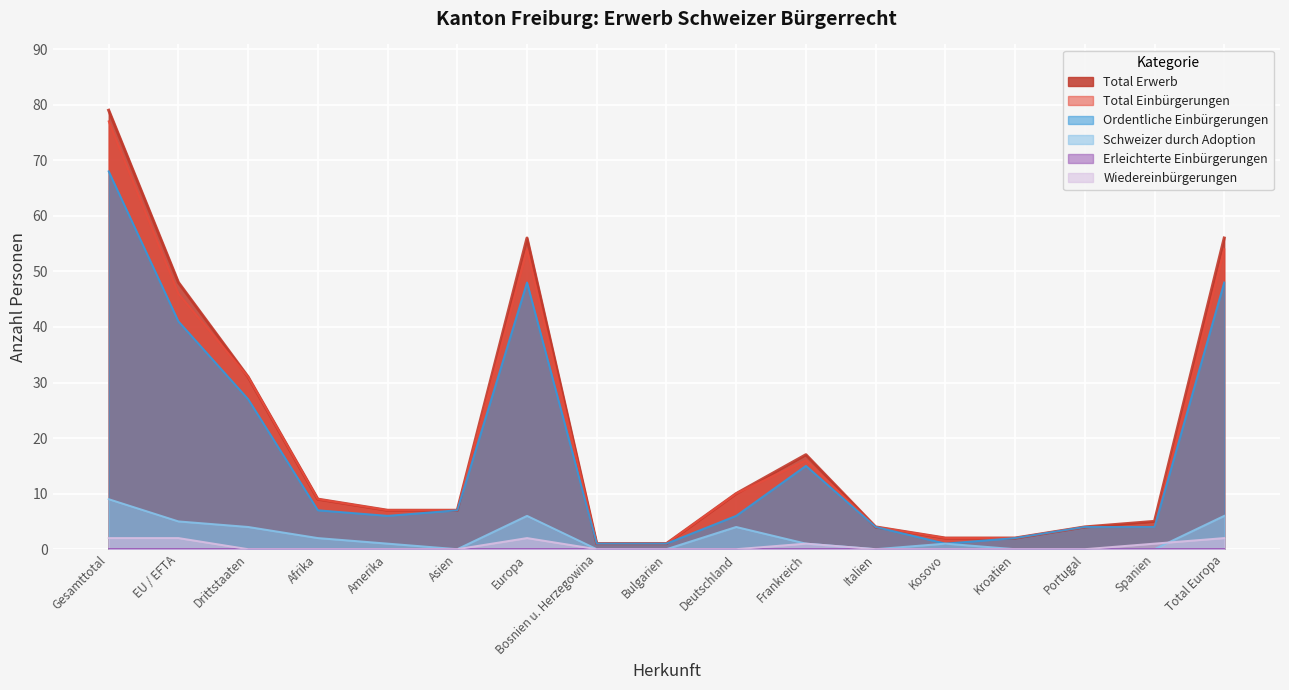

The Wiedereinbürgerungen series shows -1 at Kosovo. True or false?

False